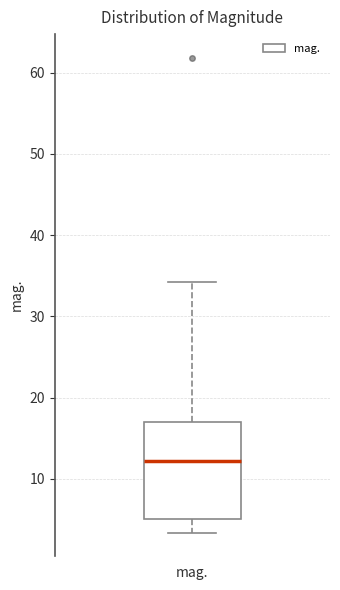

Transcribe this box plot: give where the median line is, the range the box spans, and where the two whiskers end, as read against the y-axis. The values are not printed on the chart, so give them approximately, as read against the axis.

median 12, box 5 to 17, whiskers 3 to 34